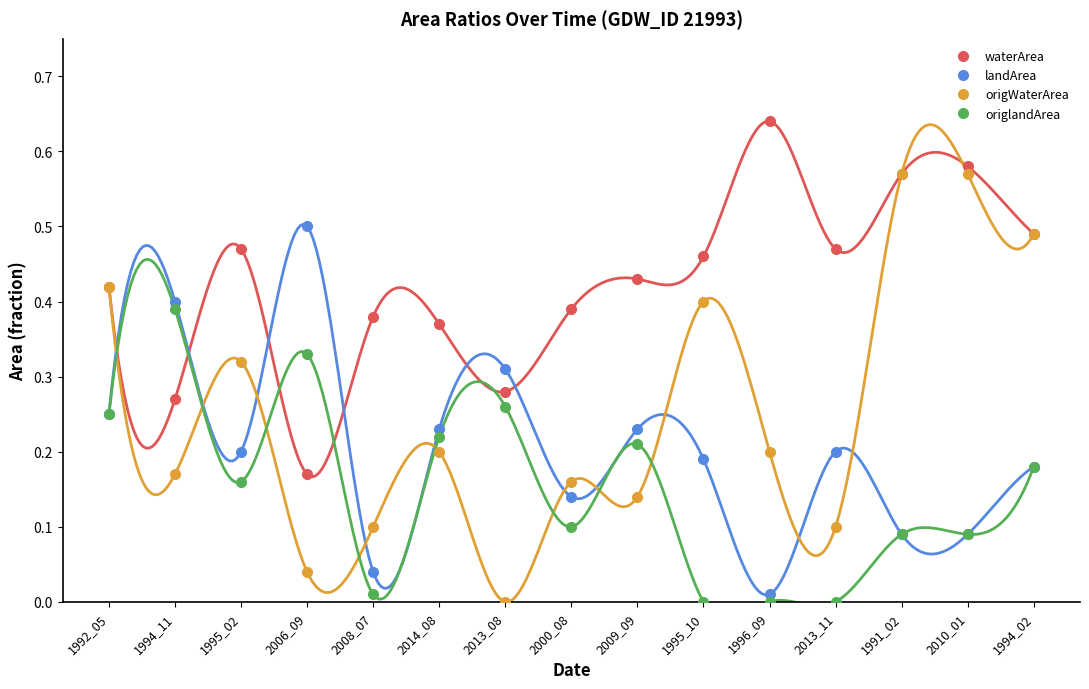

Reading left to right, transcribe all the data shown in this chart.

waterArea: 1992_05=0.4	1994_11=0.3	1995_02=0.5	2006_09=0.2	2008_07=0.4	2014_08=0.4	2013_08=0.3	2000_08=0.4	2009_09=0.4	1995_10=0.5	1996_09=0.6	2013_11=0.5	1991_02=0.6	2010_01=0.6	1994_02=0.5
landArea: 1992_05=0.2	1994_11=0.4	1995_02=0.2	2006_09=0.5	2008_07=0.0	2014_08=0.2	2013_08=0.3	2000_08=0.1	2009_09=0.2	1995_10=0.2	1996_09=0.0	2013_11=0.2	1991_02=0.1	2010_01=0.1	1994_02=0.2
origWaterArea: 1992_05=0.4	1994_11=0.2	1995_02=0.3	2006_09=0.0	2008_07=0.1	2014_08=0.2	2013_08=0.0	2000_08=0.2	2009_09=0.1	1995_10=0.4	1996_09=0.2	2013_11=0.1	1991_02=0.6	2010_01=0.6	1994_02=0.5
origlandArea: 1992_05=0.2	1994_11=0.4	1995_02=0.2	2006_09=0.3	2008_07=0.0	2014_08=0.2	2013_08=0.3	2000_08=0.1	2009_09=0.2	1995_10=0.0	1996_09=0.0	2013_11=0.0	1991_02=0.1	2010_01=0.1	1994_02=0.2